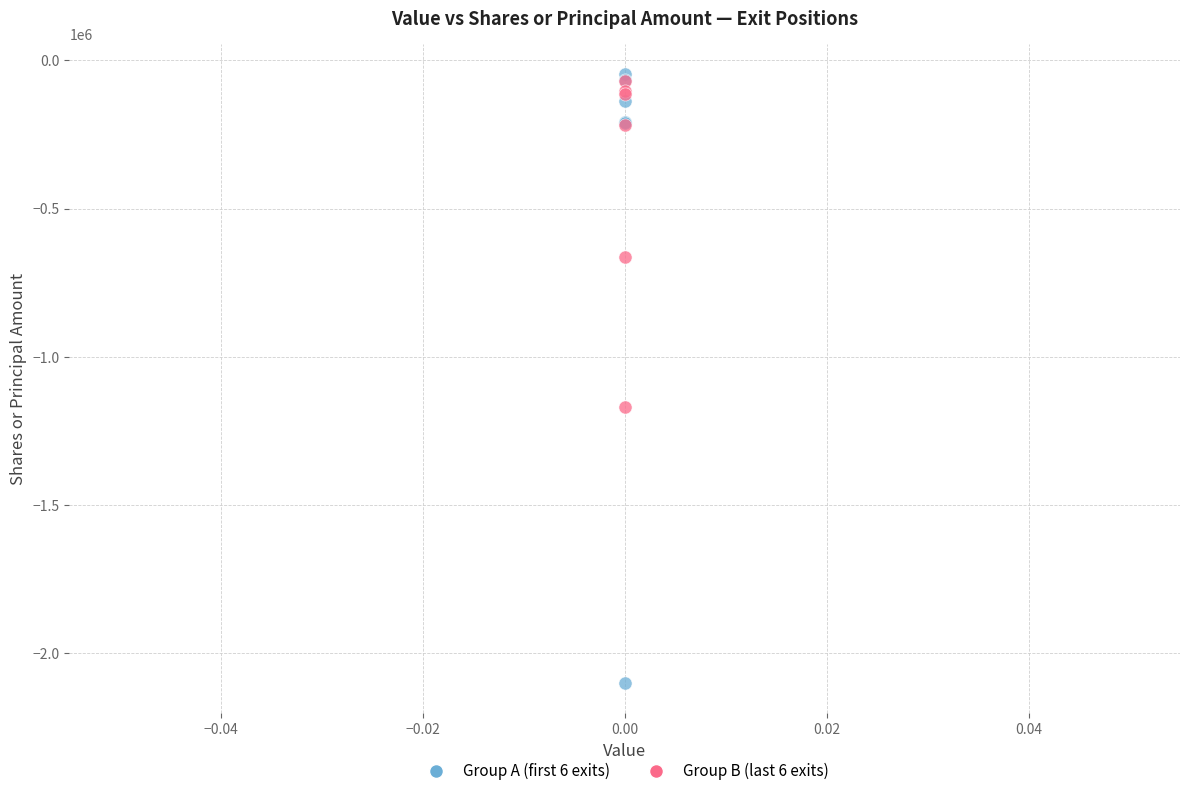

Across all series, what Y value is closest to -1073880?

-1169276